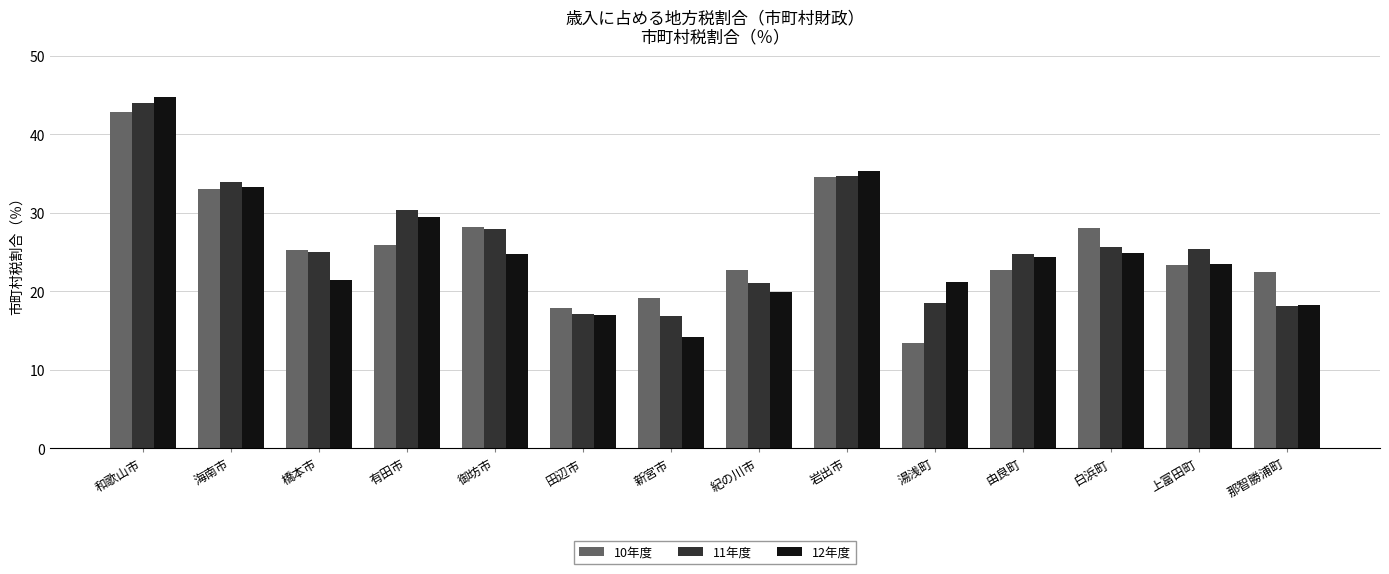

What are all the series names shown in the legend?

10年度, 11年度, 12年度